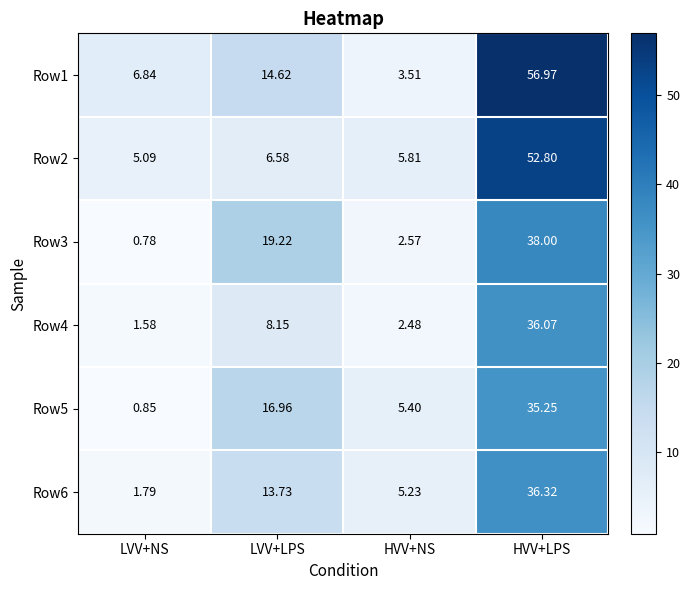

At which category is the sum across all series the highest?

HVV+LPS